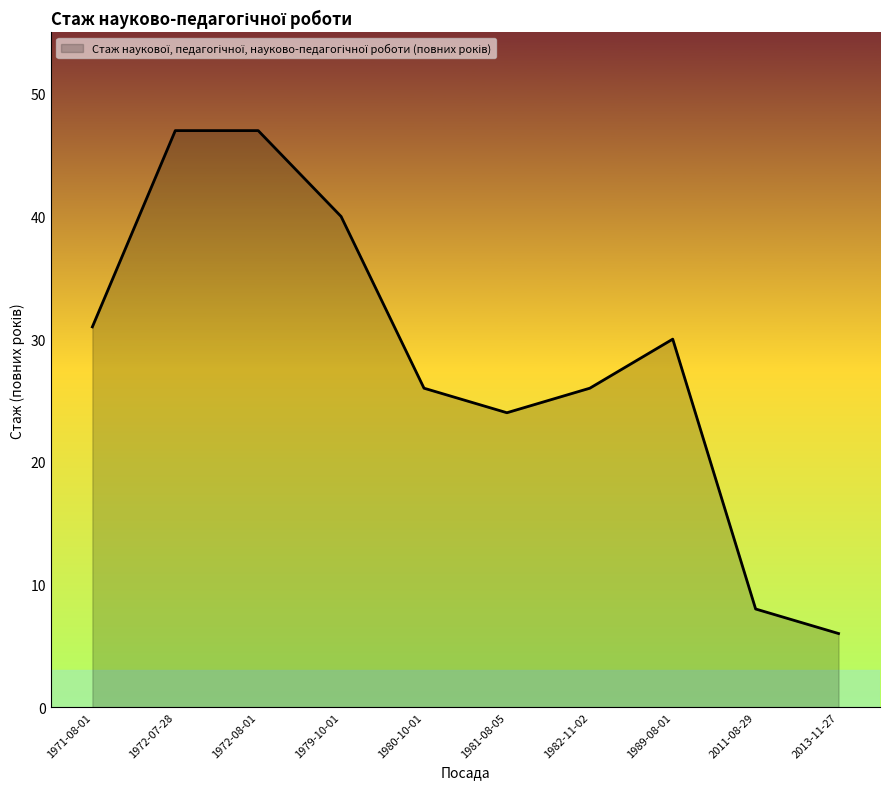

Reading right to left, list all the values displayed in this chart.

2013-11-27=6	2011-08-29=8	1989-08-01=30	1982-11-02=26	1981-08-05=24	1980-10-01=26	1979-10-01=40	1972-08-01=47	1972-07-28=47	1971-08-01=31